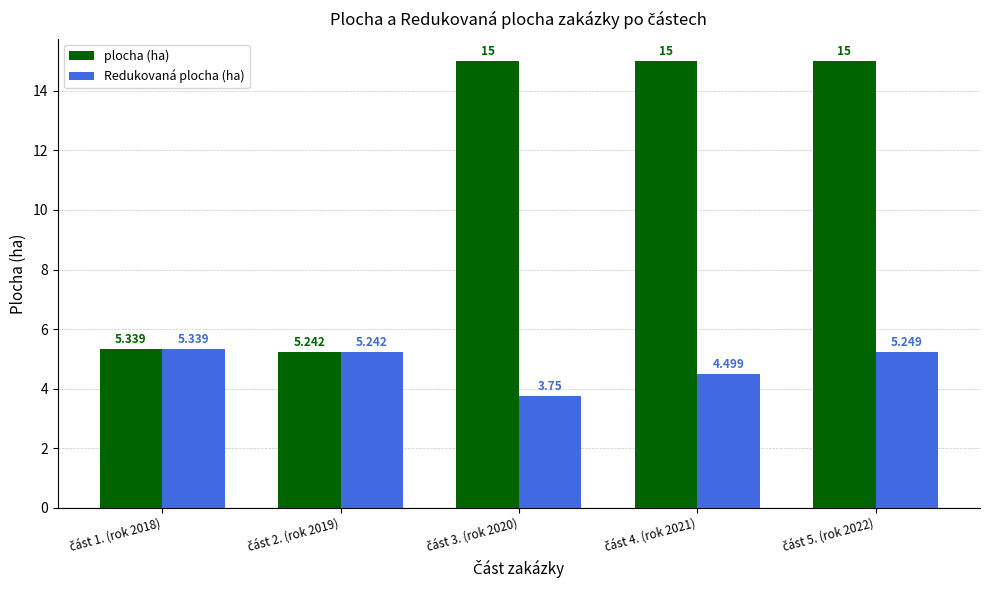

List the series in order of their overall mean, lowest first.

Redukovaná plocha (ha), plocha (ha)